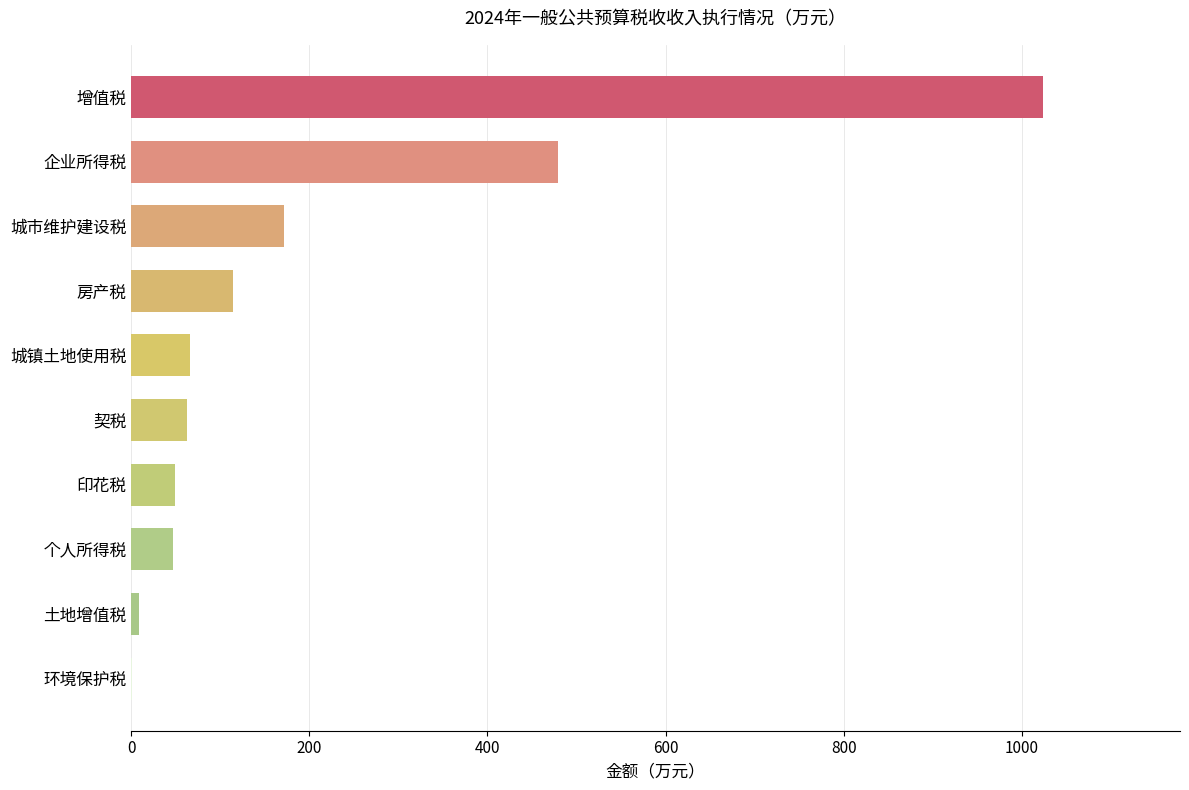

What is the ratio of the value at 增值税 to the value at 个人所得税?

21.8